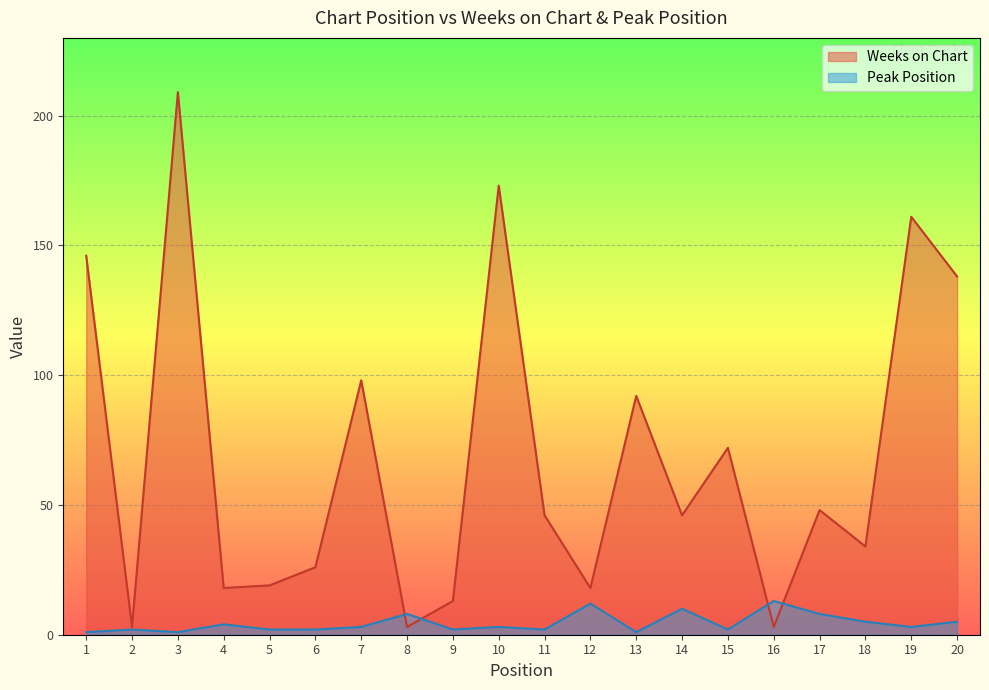

How many categories are shown in the chart?

20